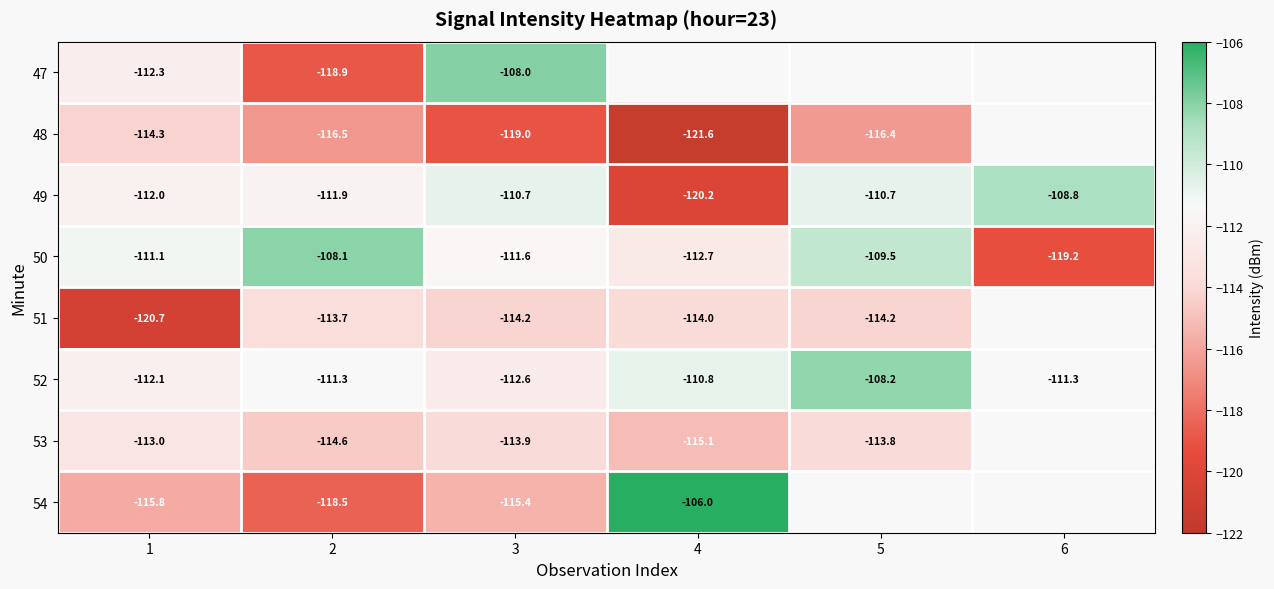

Is the value of 51 at 1 greater than the value of 48 at 4?

Yes